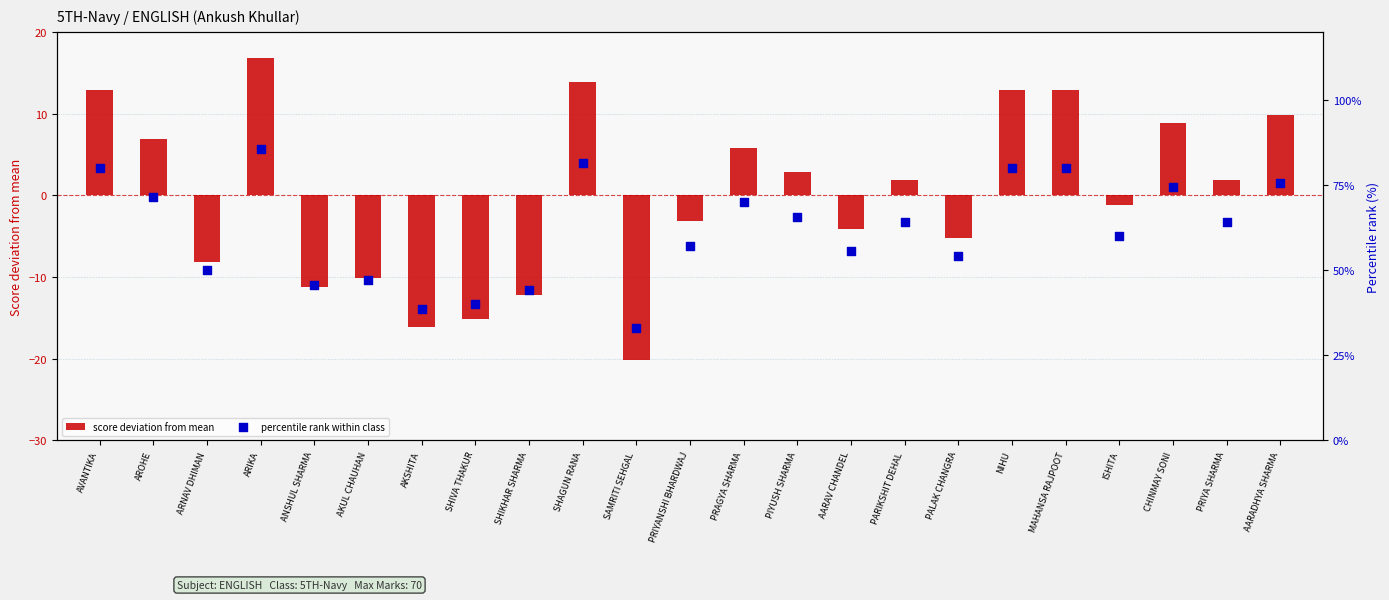

Which series has the largest Y range (max minus min)?

percentile rank within class